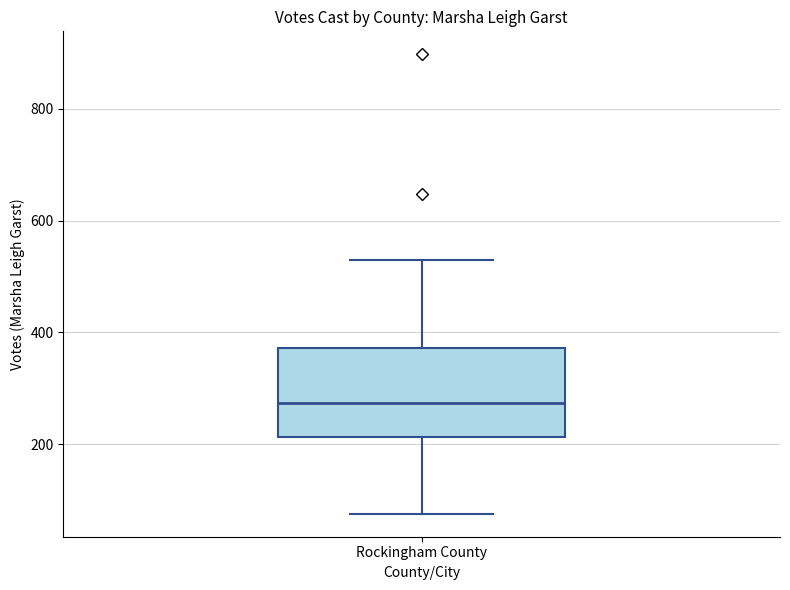

Read this box plot against the y-axis: the position of the median line, the range covered by the box, and the ends of both whiskers. The values are not printed on the chart, so give them approximately, as read against the axis.

median 280, box 220 to 380, whiskers 80 to 520